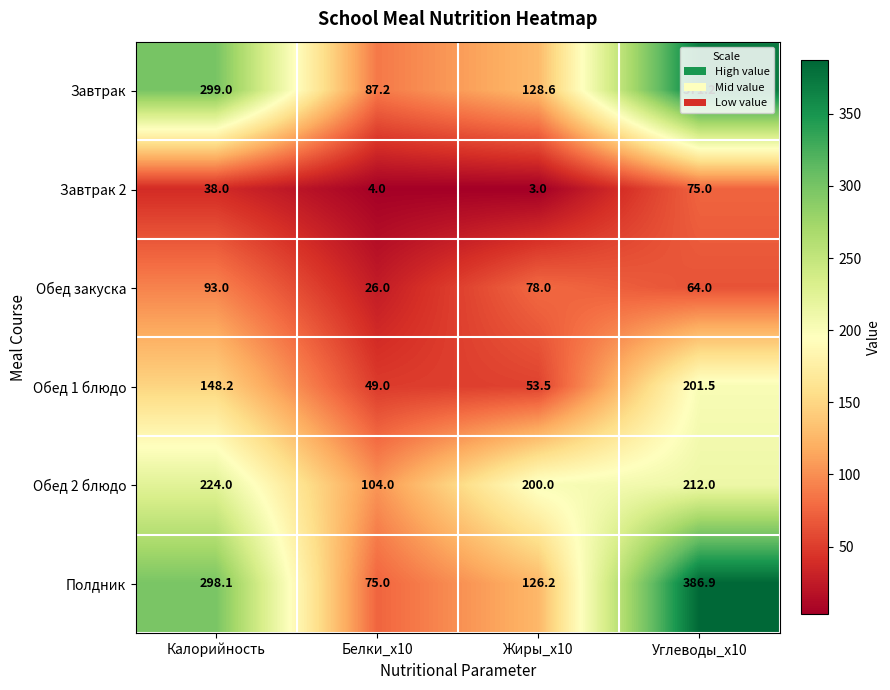

At which label is Обед закуска closest to 59?

Углеводы_x10